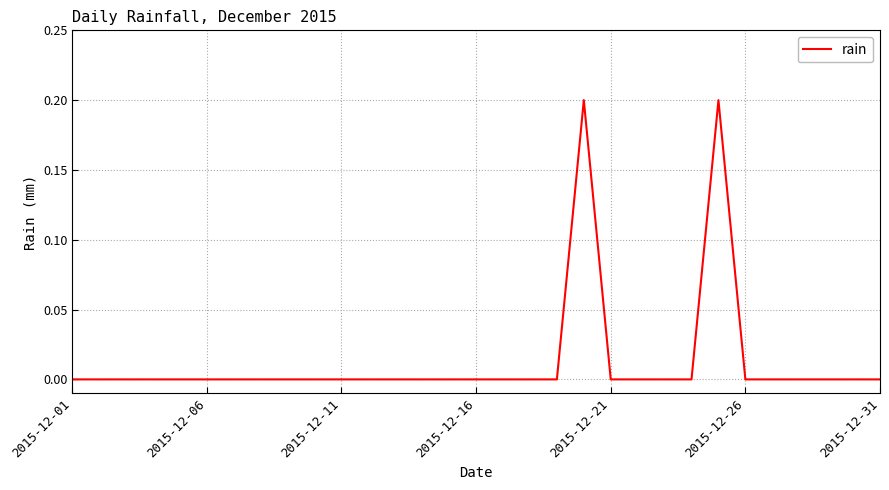

At which category does the data reach its first local peak?

19